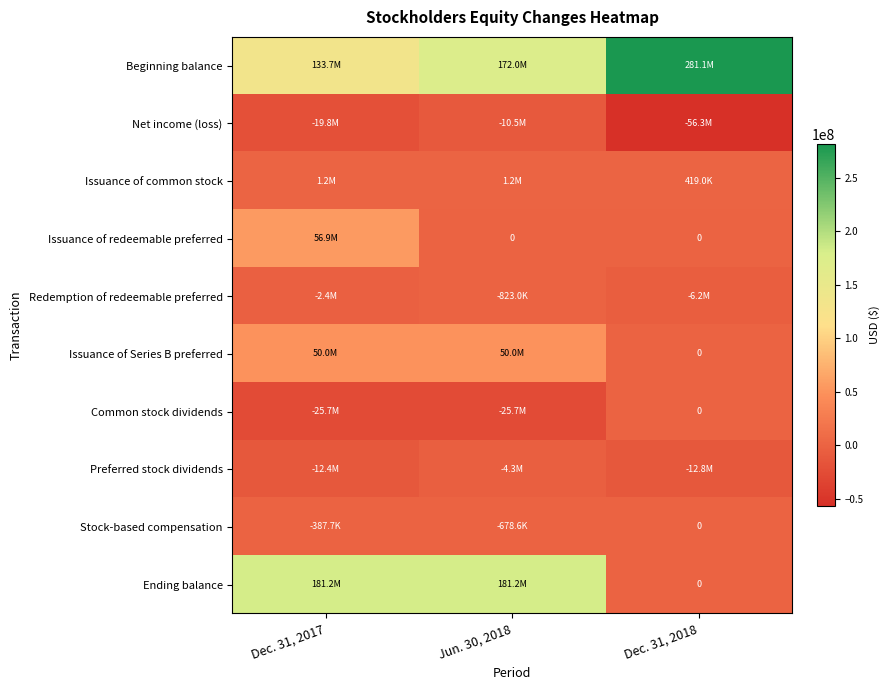

What is the sum of all Issuance of redeemable preferred values?

56878238